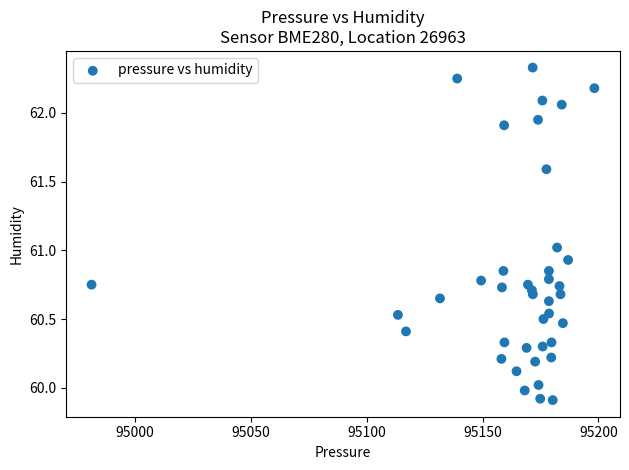

What is the range of Y values (max minus min)?

2.4